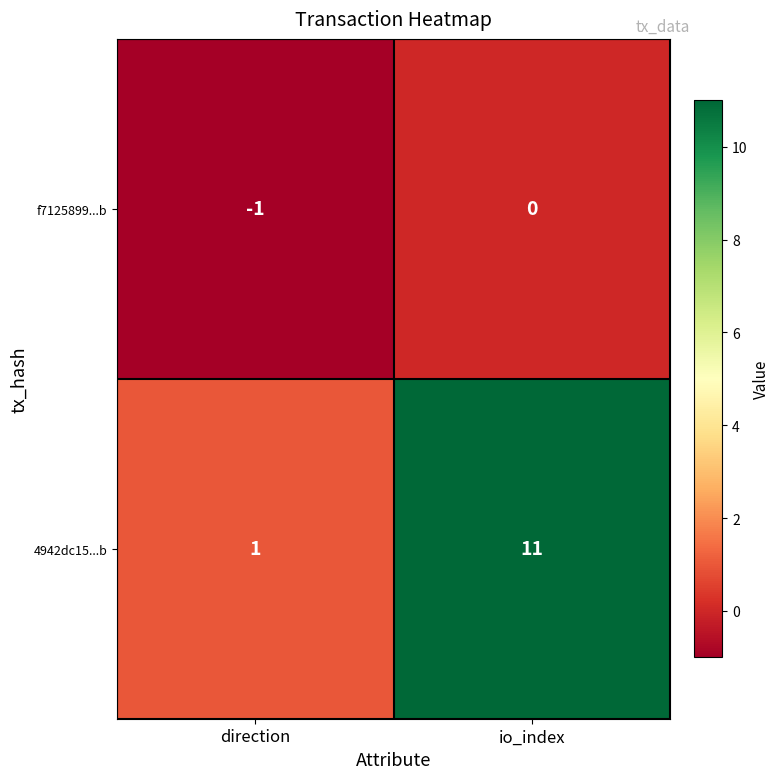

What is the total value across all series at io_index?

11